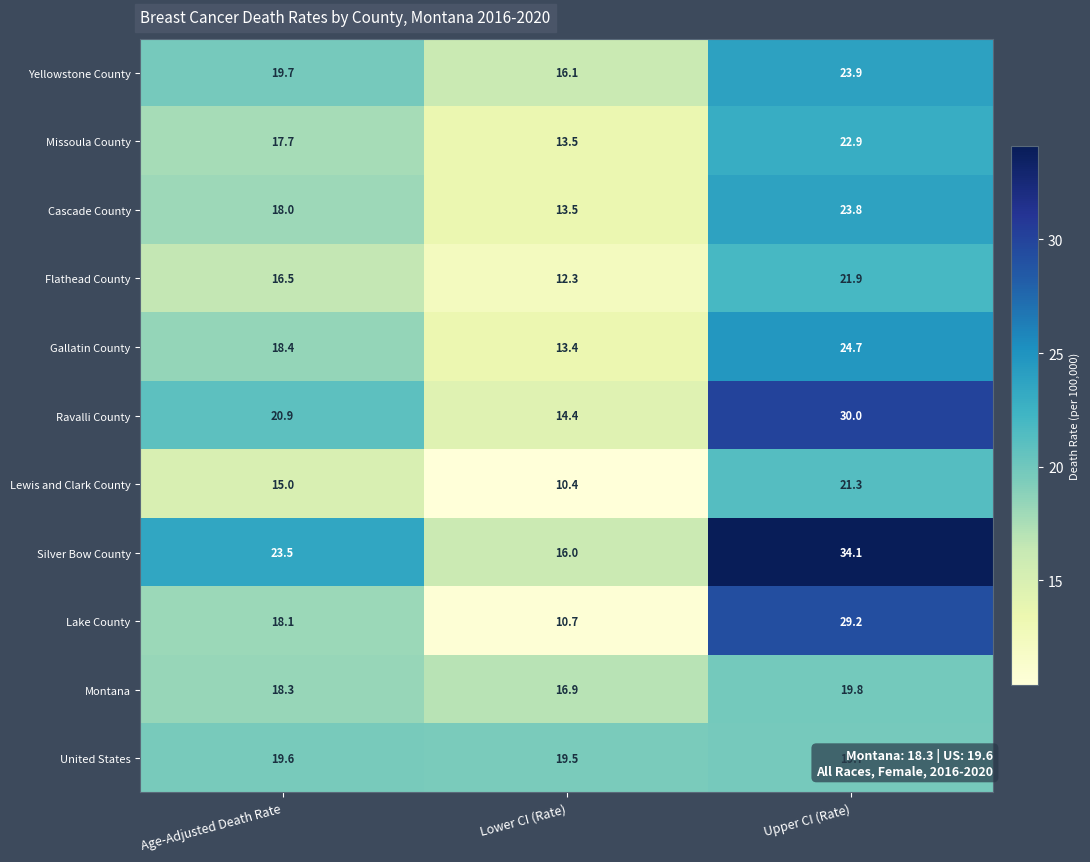

Where is Lake County nearest to the value 19?

Age-Adjusted Death Rate